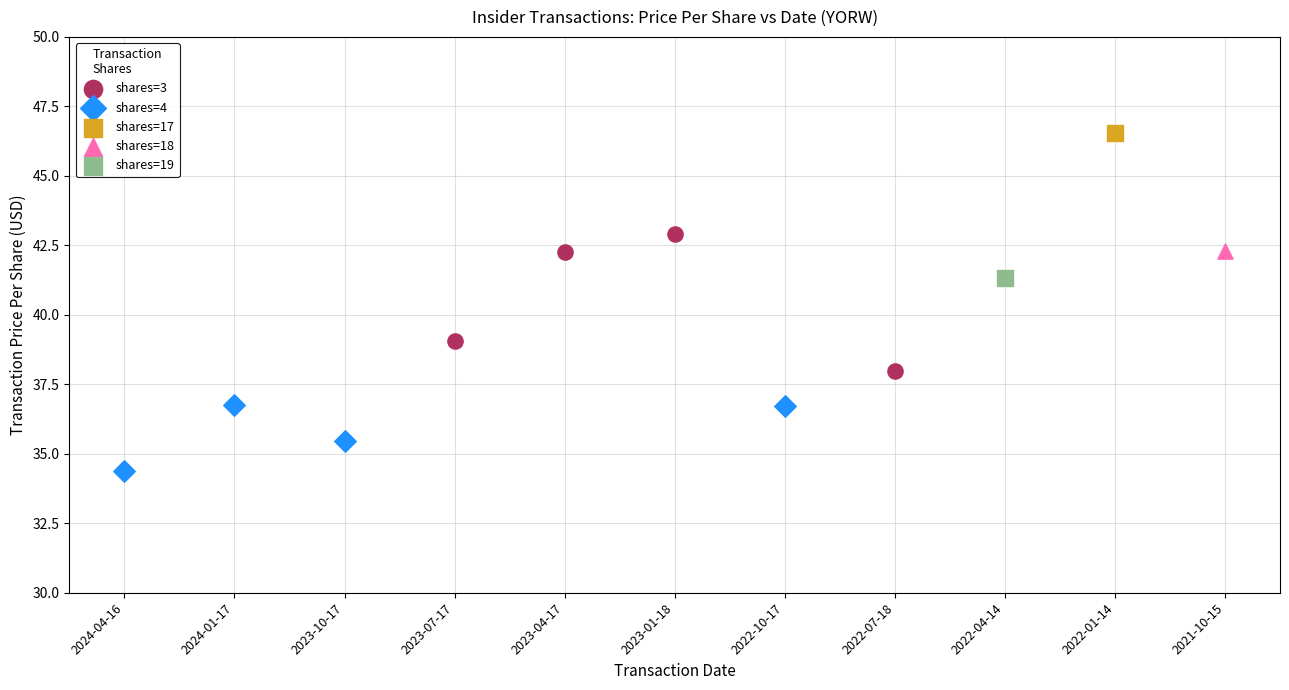

Which series reaches the minimum Y coordinate?

shares=4